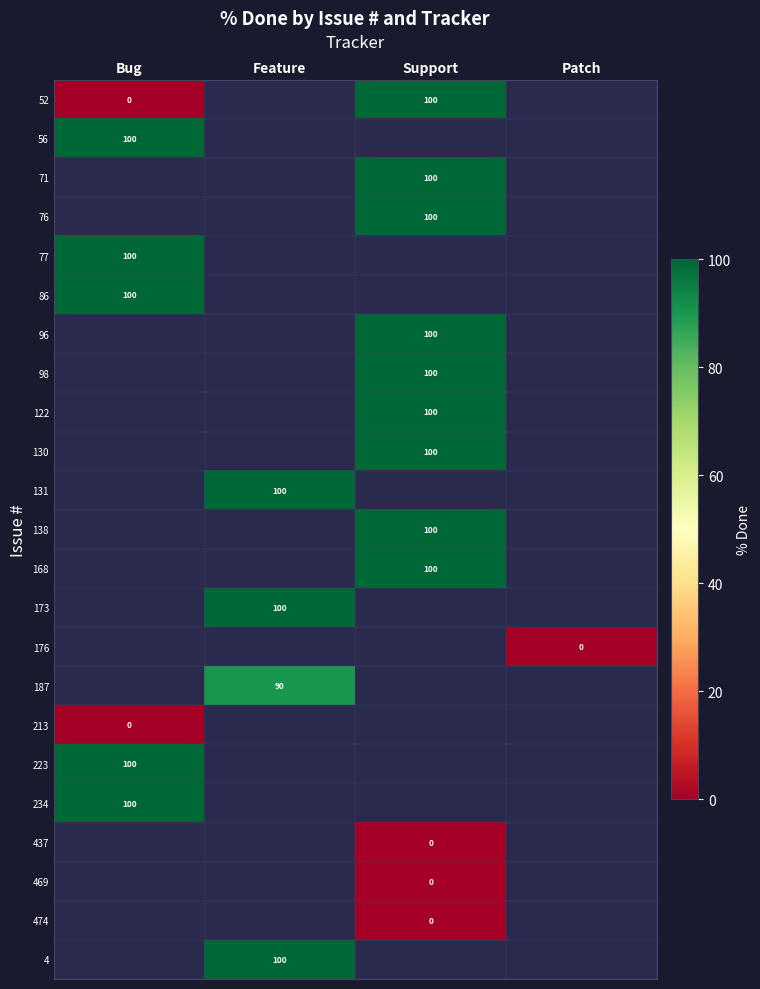

List the series in order of their peak value, lowest first.

52, 56, 71, 76, 77, 86, 96, 98, 122, 130, 131, 138, 168, 173, 176, 187, 213, 223, 234, 437, 469, 474, 4